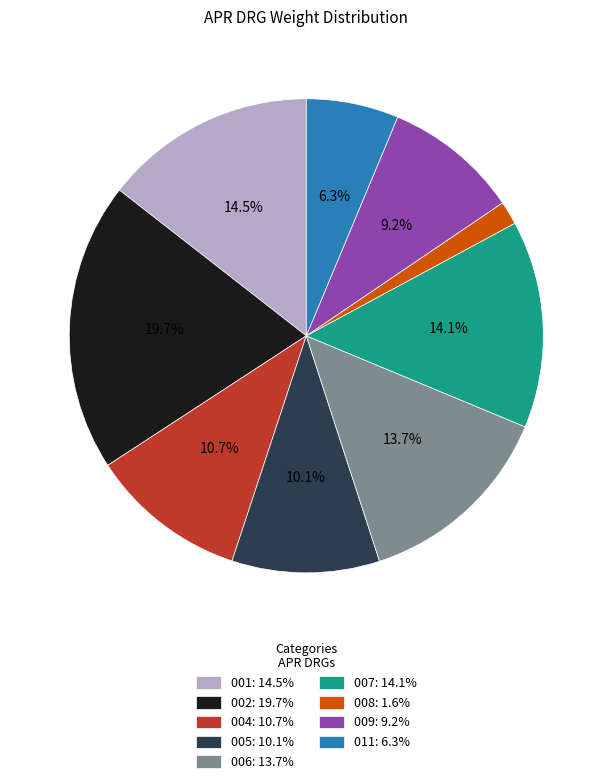

The 001 slice represents 9% of the pie. True or false?

False